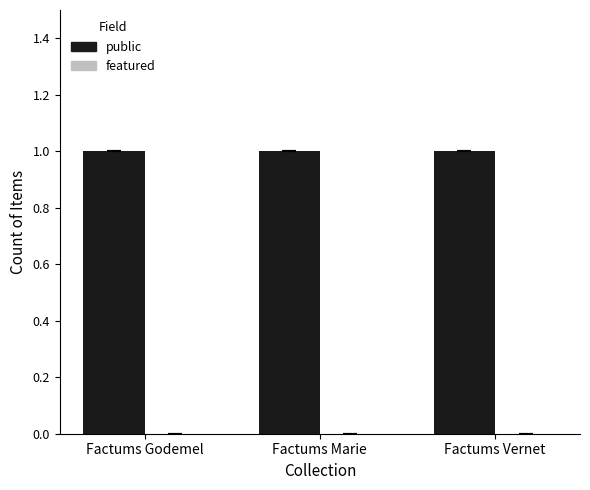

Between Factums Godemel and Factums Marie, which series saw the biggest shift?

public